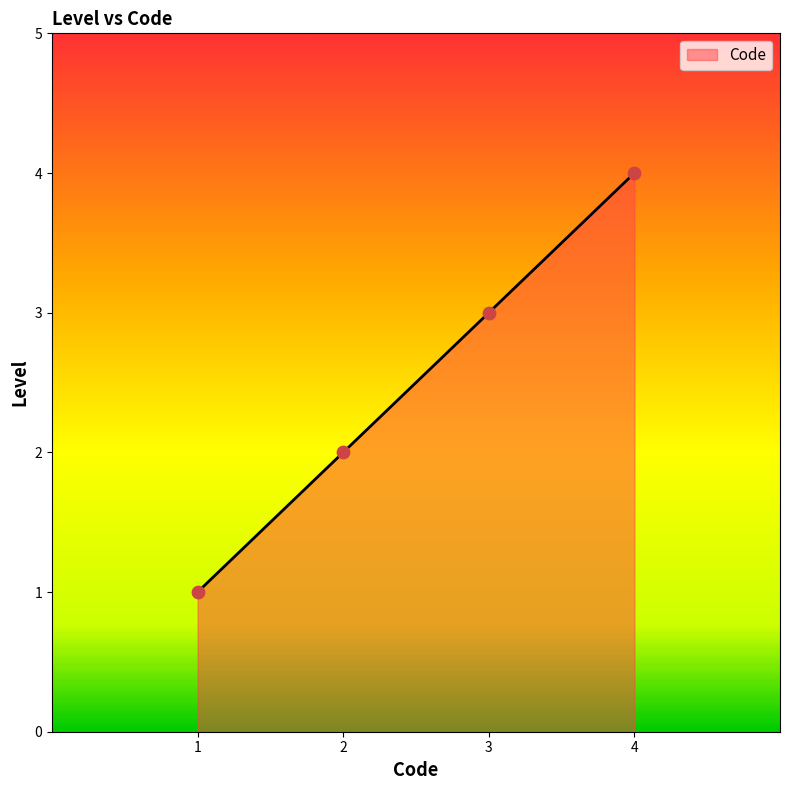

What is the change in value from 3 to 4?

+1